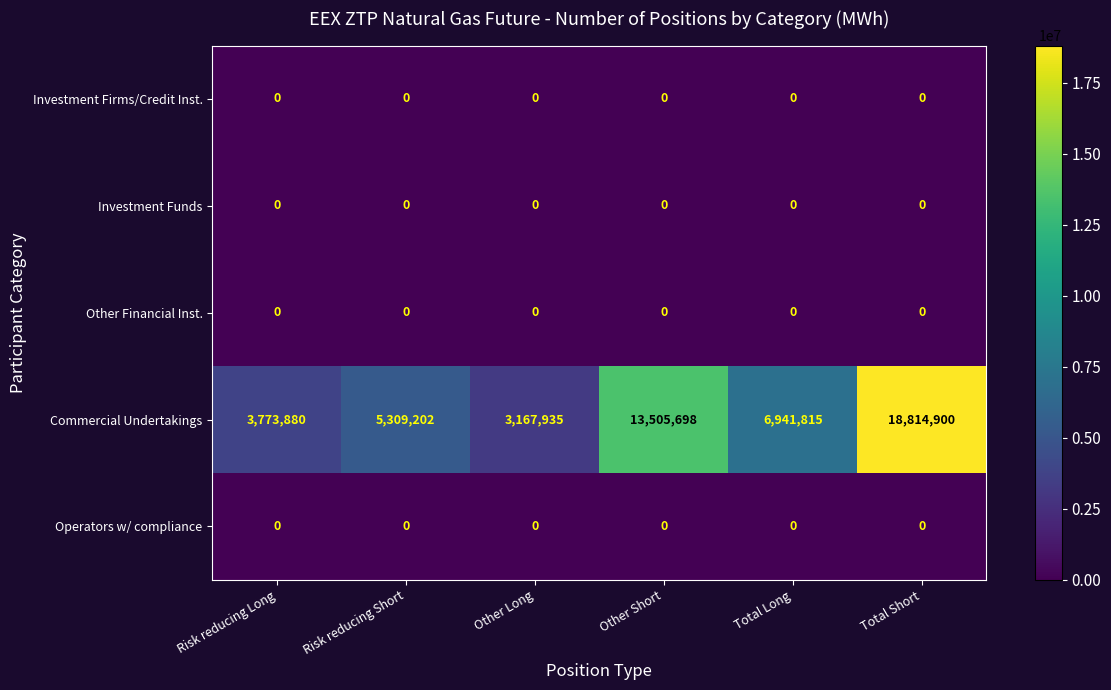

Reading left to right, what are all the values shown in this chart?

Investment Firms/Credit Inst.: Risk reducing Long=0	Risk reducing Short=0	Other Long=0	Other Short=0	Total Long=0	Total Short=0
Investment Funds: Risk reducing Long=0	Risk reducing Short=0	Other Long=0	Other Short=0	Total Long=0	Total Short=0
Other Financial Inst.: Risk reducing Long=0	Risk reducing Short=0	Other Long=0	Other Short=0	Total Long=0	Total Short=0
Commercial Undertakings: Risk reducing Long=3773880	Risk reducing Short=5309202	Other Long=3167935	Other Short=13505698	Total Long=6941815	Total Short=18814900
Operators w/ compliance: Risk reducing Long=0	Risk reducing Short=0	Other Long=0	Other Short=0	Total Long=0	Total Short=0